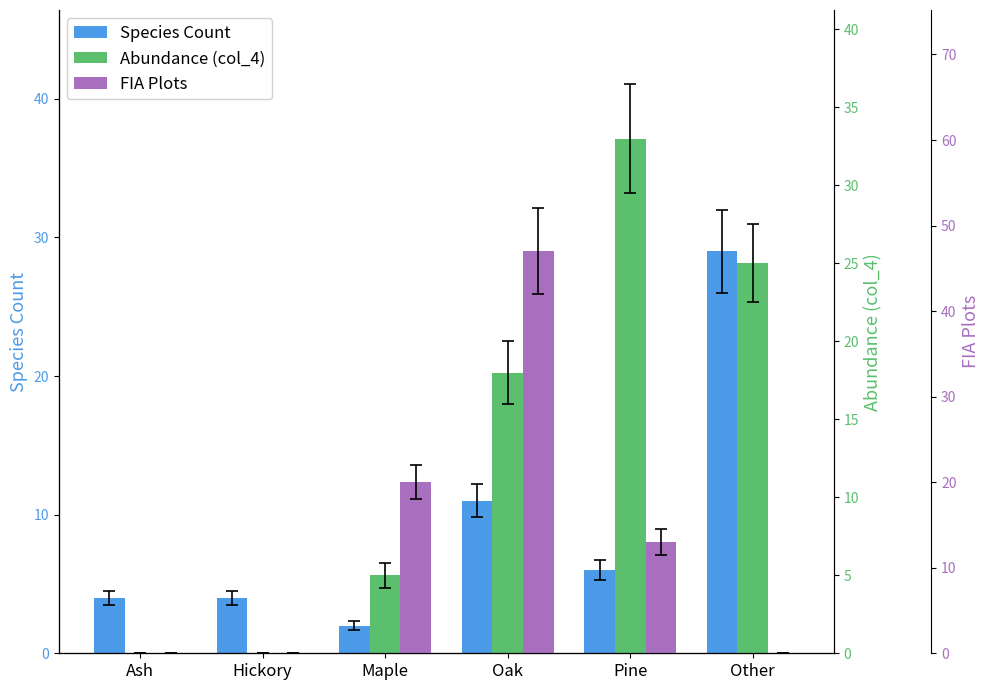

Is it true that FIA Plots equals 13 at Pine?

True